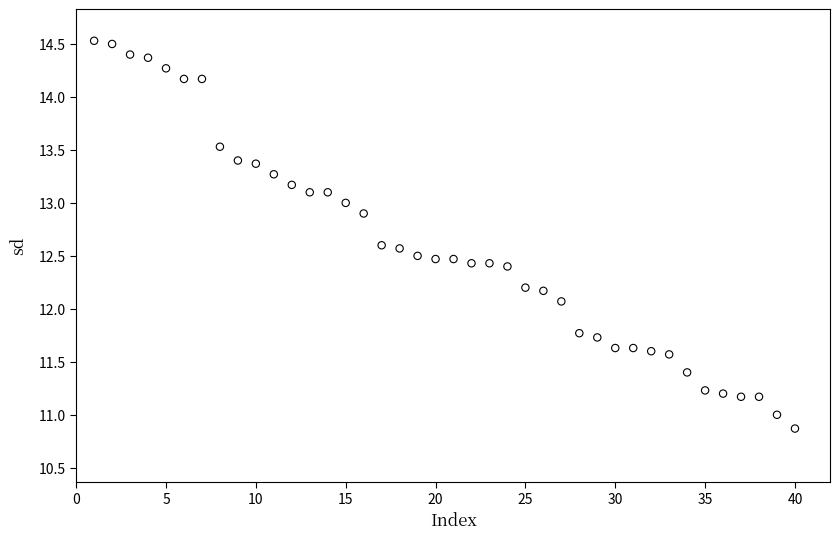

What is the range of X values (max minus min)?

39.0